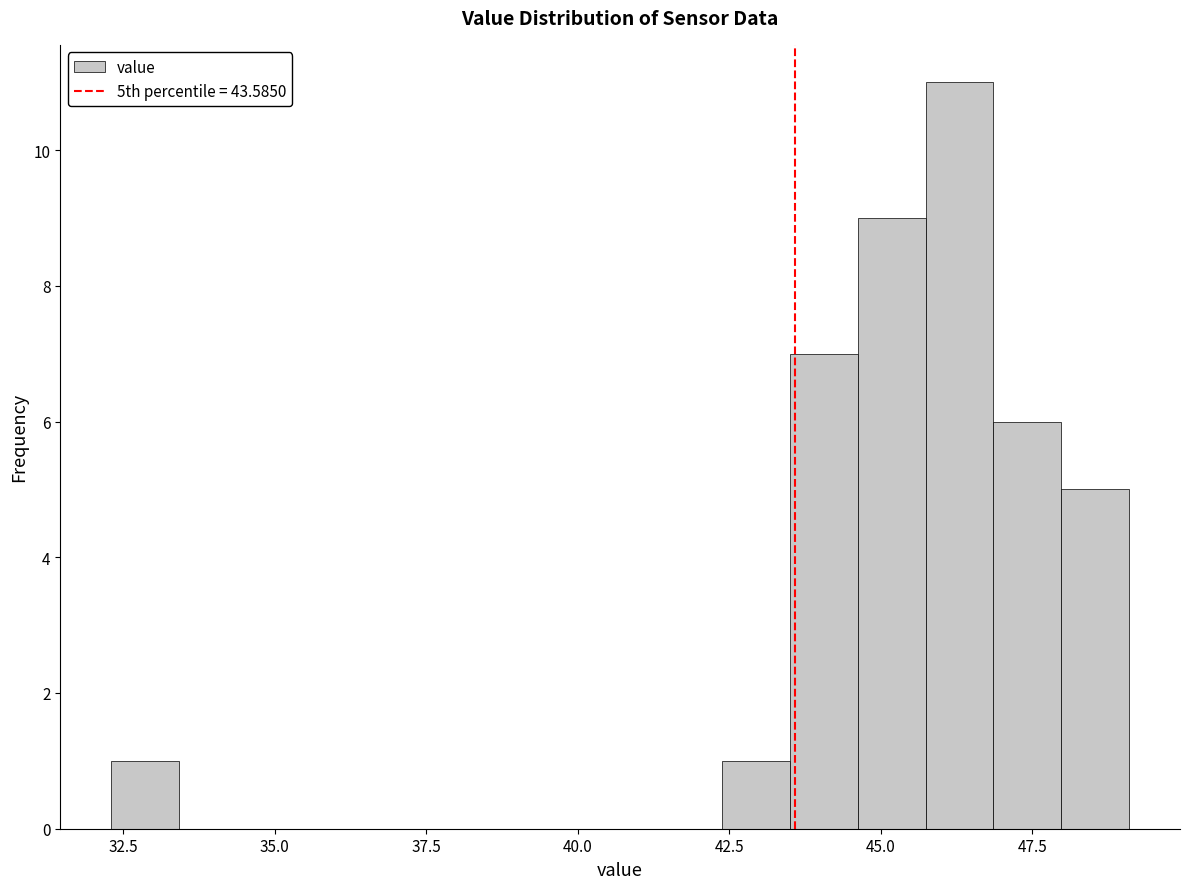

Read against the x-axis, roughly where is the centre of the tallest bar?

46.5